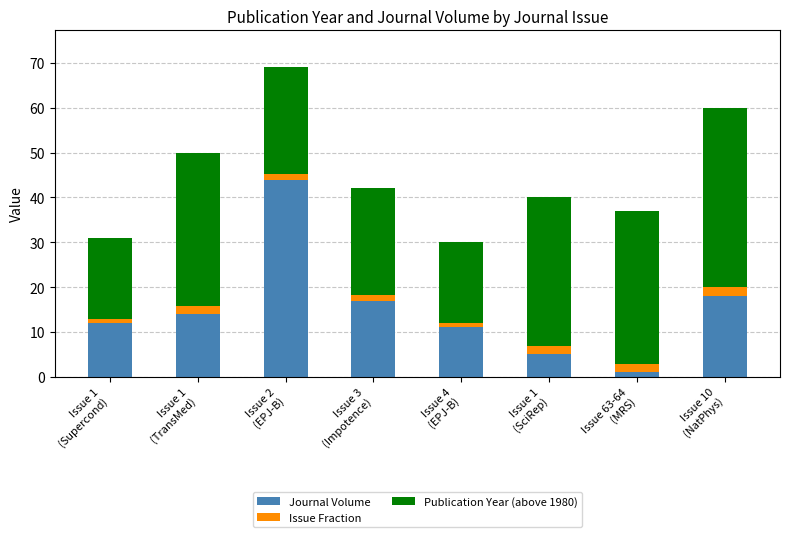

What is the sum of all Journal Volume values?

122.0